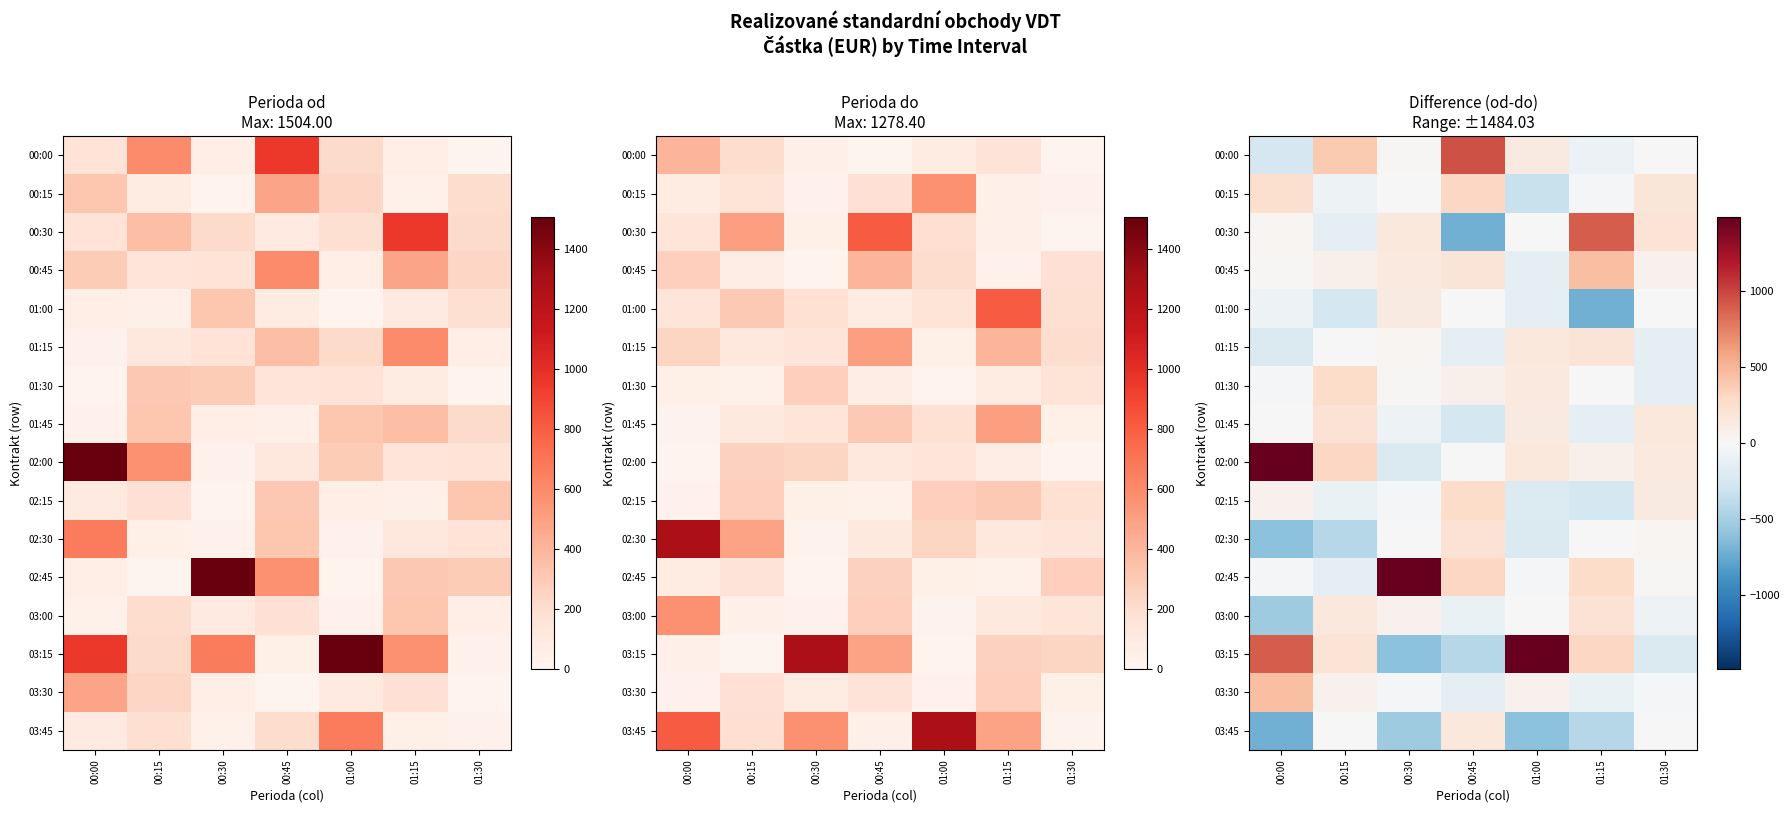

True or false: 03:15 has a value of 1599.9 at 00:00.

False